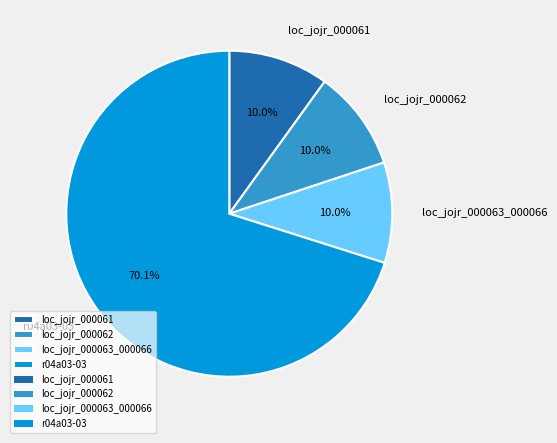

What is the ratio of the value at loc_jojr_000061 to the value at loc_jojr_000062?

1.0